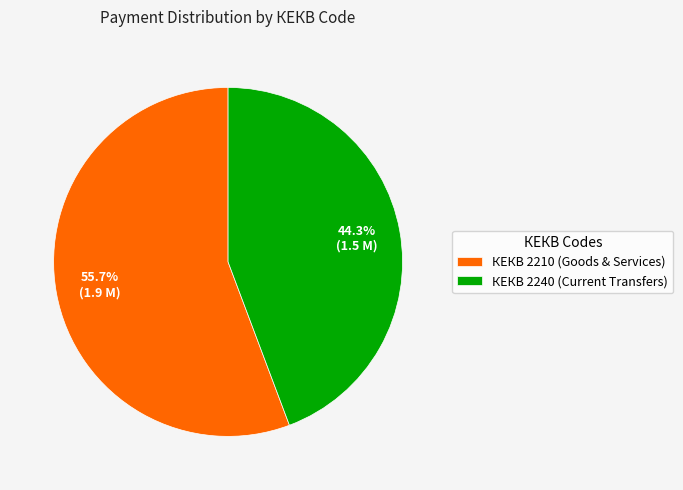

Count the number of slices in the pie.

2